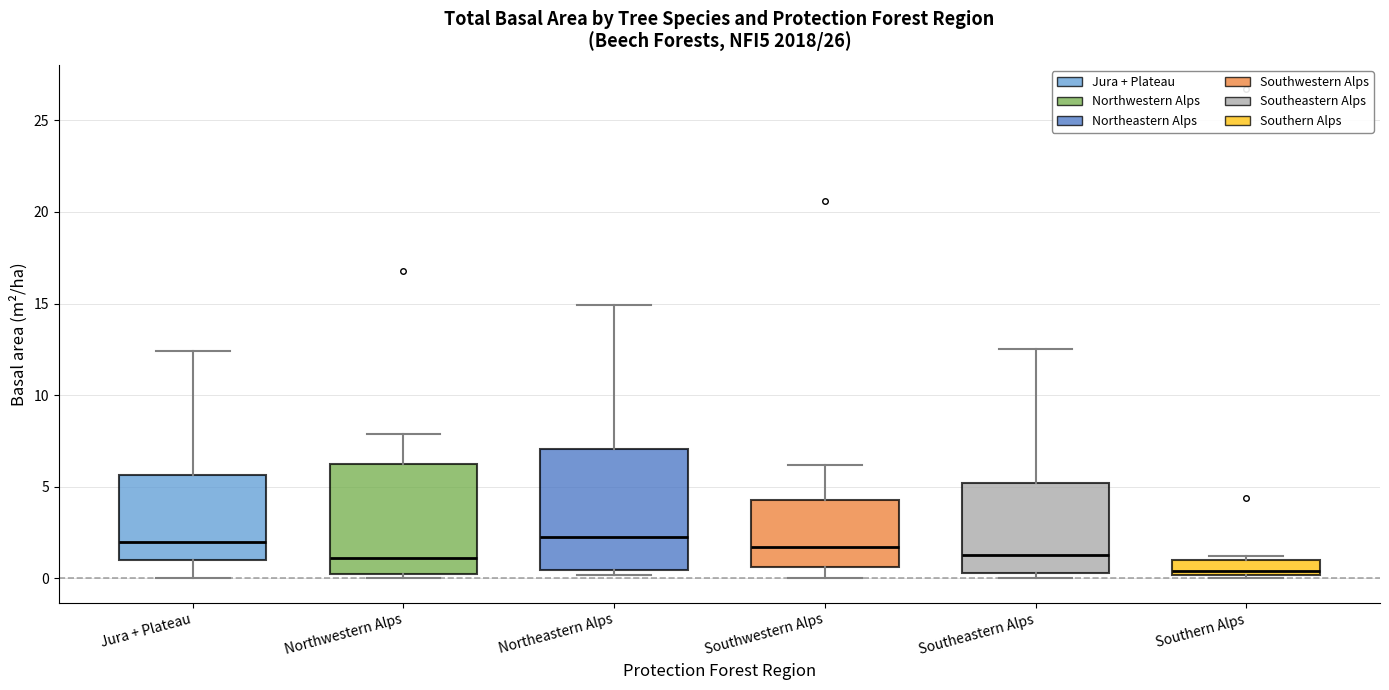

Where does the median line of the box for Southwestern Alps sit on the y-axis? The values are not printed on the chart, so give them approximately, as read against the axis.

1.5